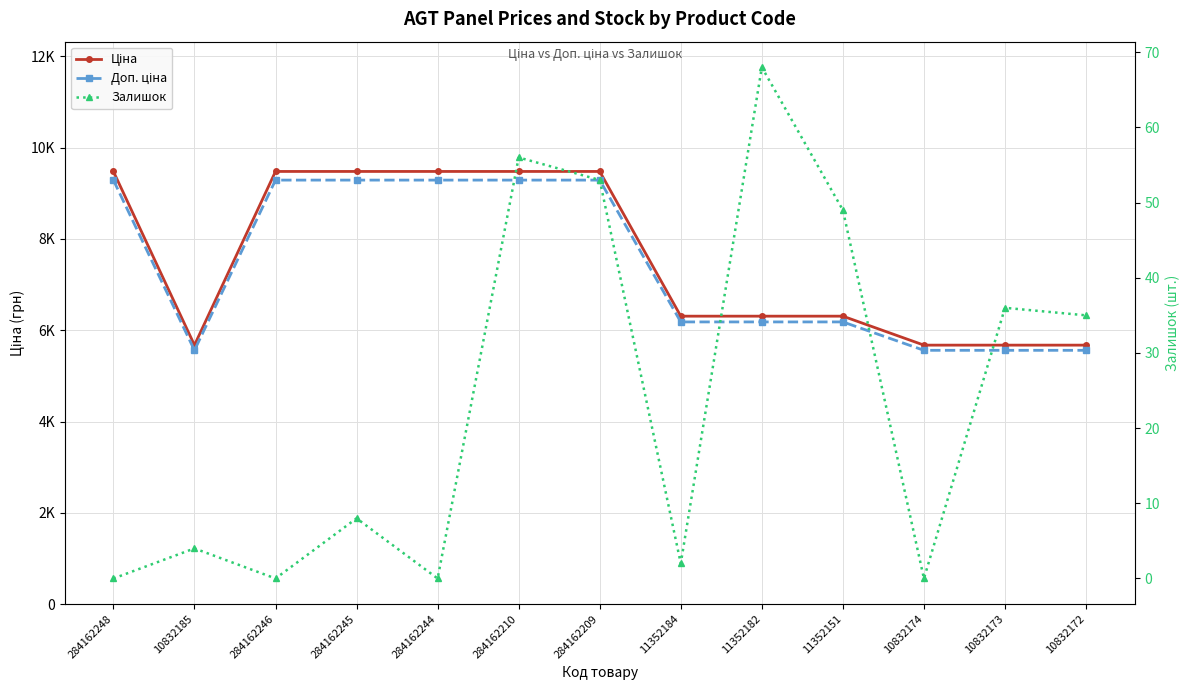

What is the average value of the Залишок series?

23.9